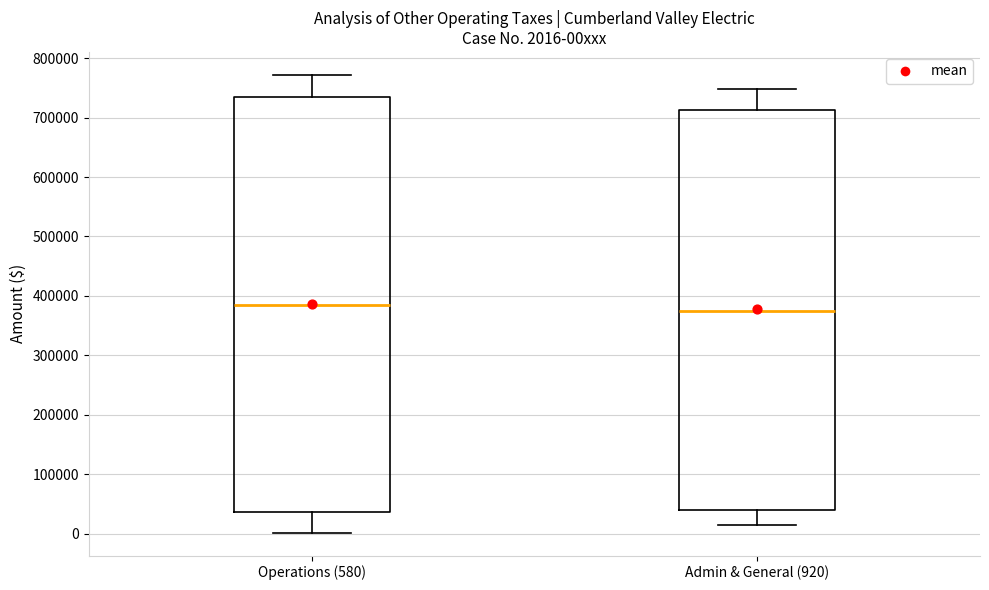

Which box has the lowest median line?

Admin & General (920)